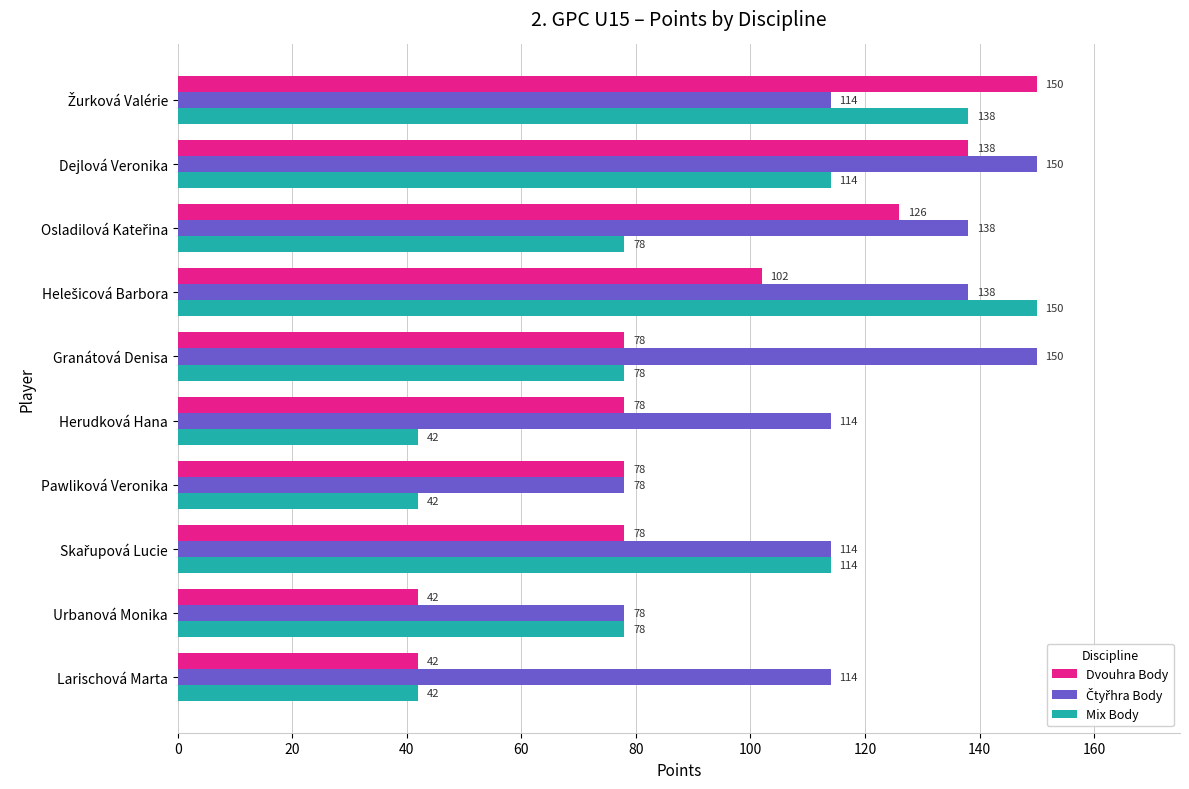

What is the minimum value shown in the chart?

42